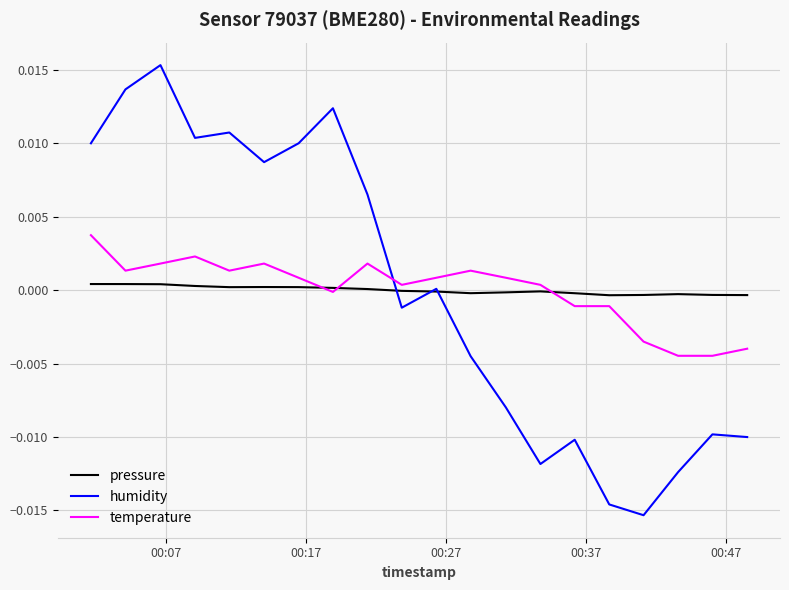

List the series in order of their peak value, lowest first.

pressure, temperature, humidity